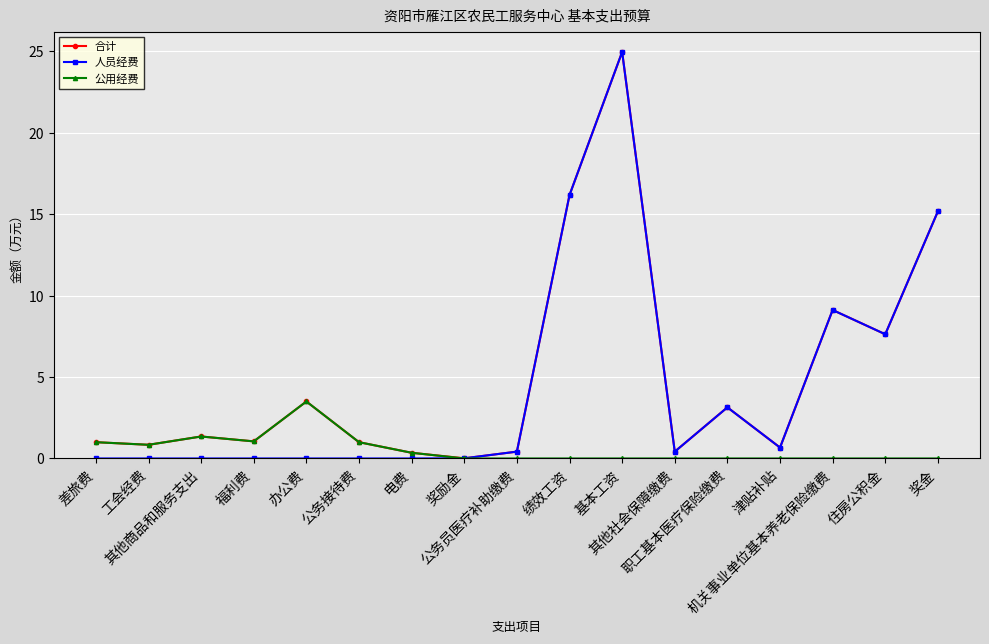

What is the highest value of the 公用经费 series?

3.5